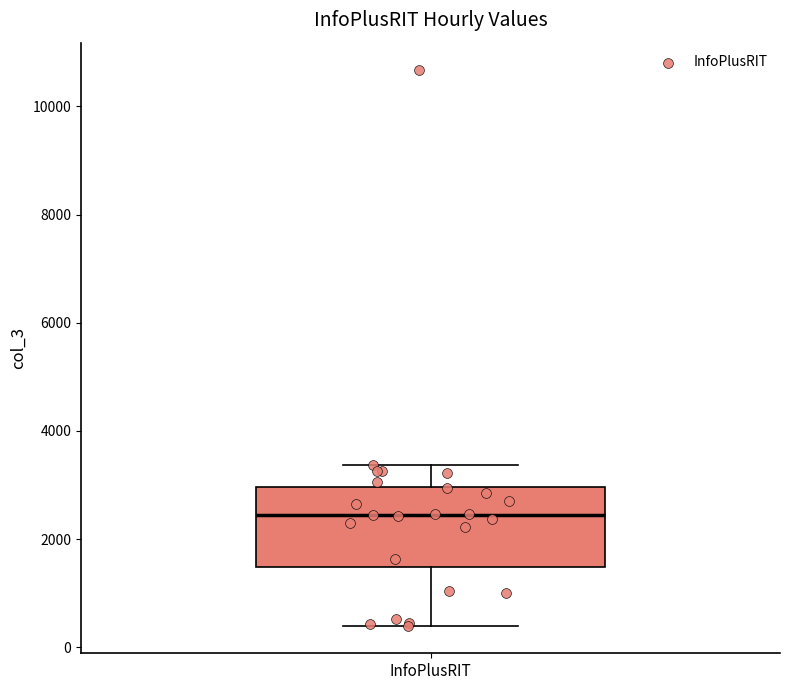

Where is the upper edge of the box for InfoPlusRIT on the y-axis? The values are not printed on the chart, so give them approximately, as read against the axis.

3000